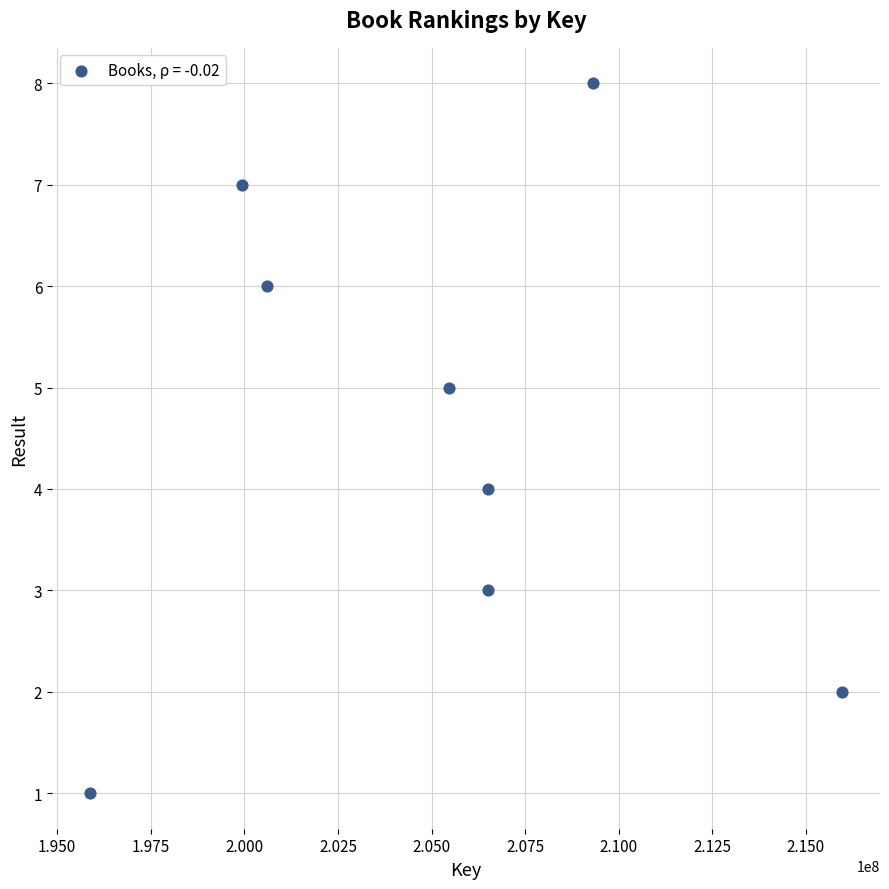

What is the range of X values (max minus min)?

20106577